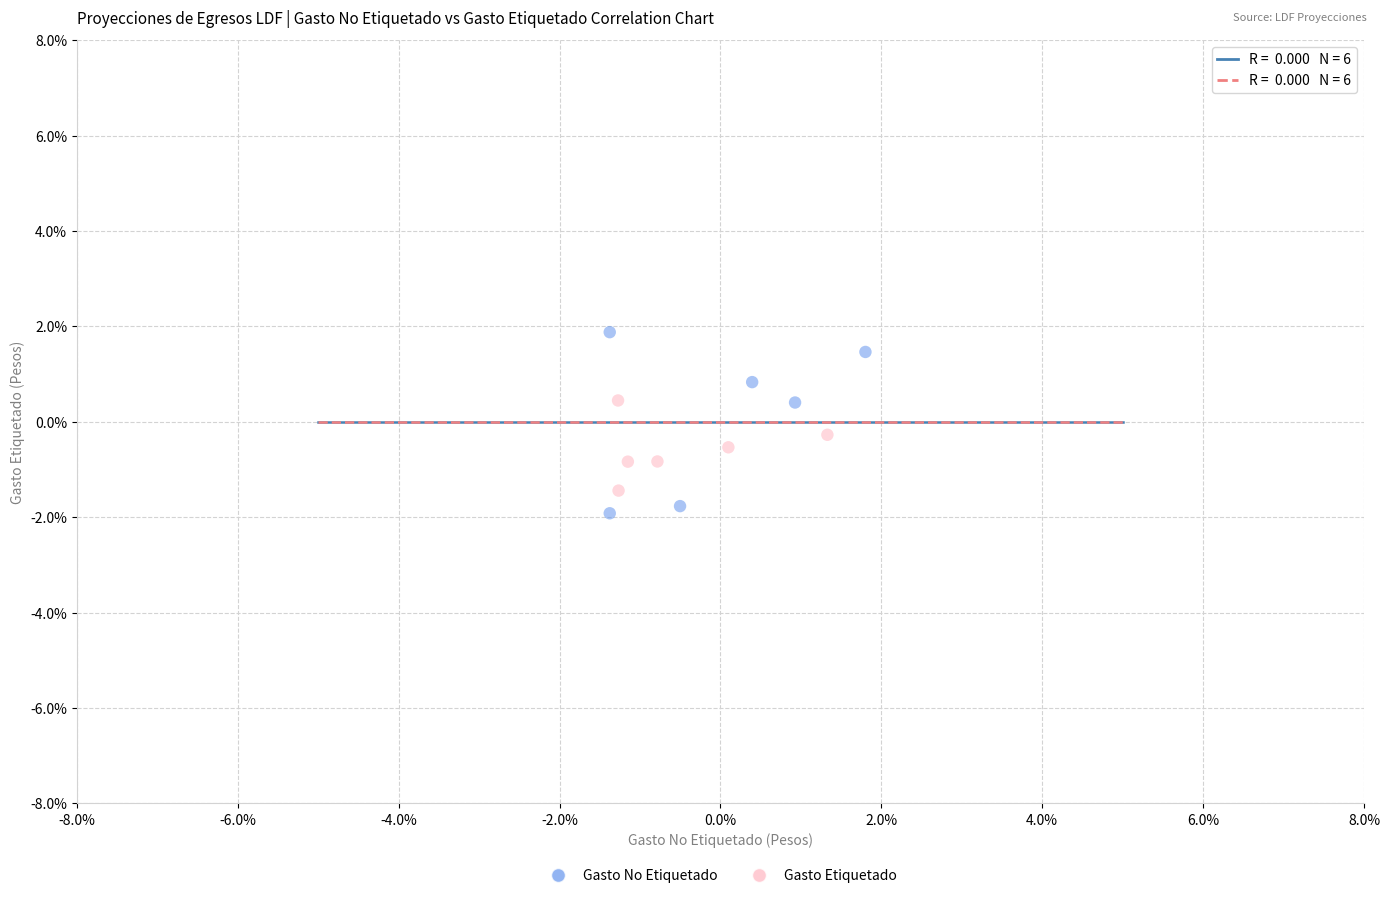

What are all the series names shown in the legend?

Gasto No Etiquetado, Gasto Etiquetado